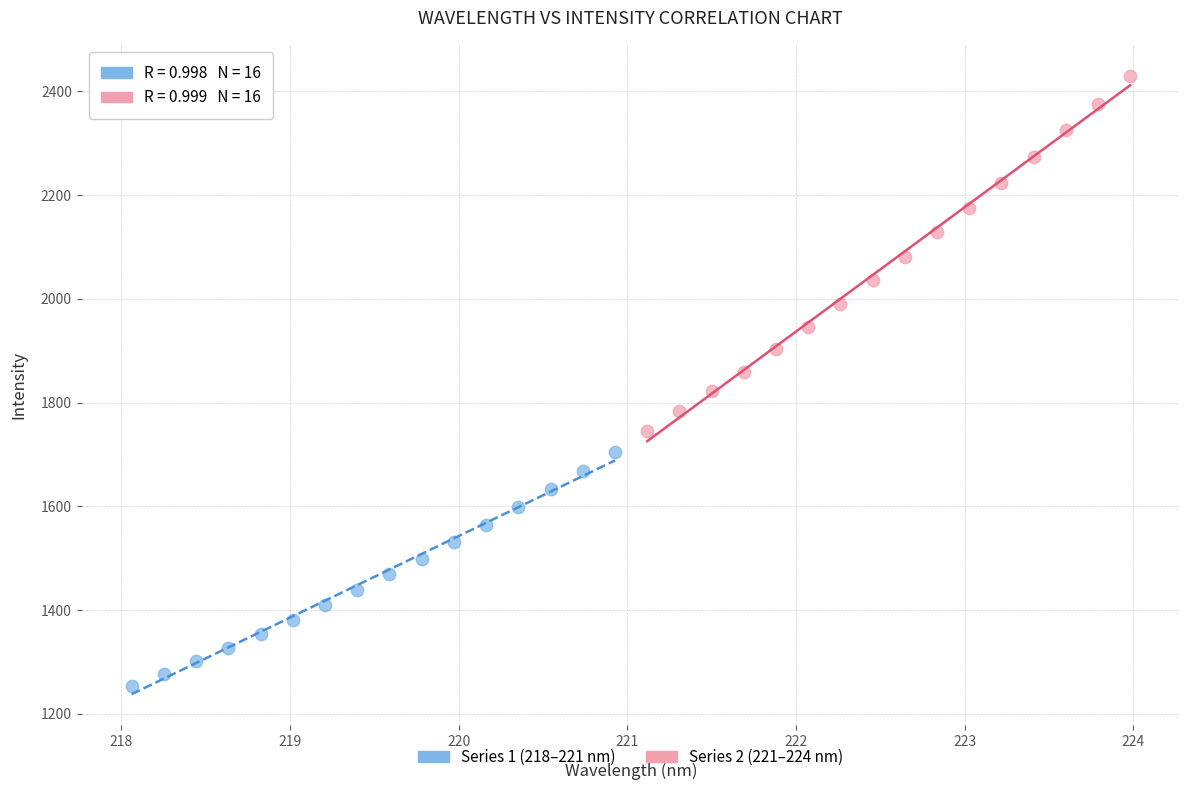

Which series reaches the minimum Y coordinate?

Series 1 (218–221 nm)